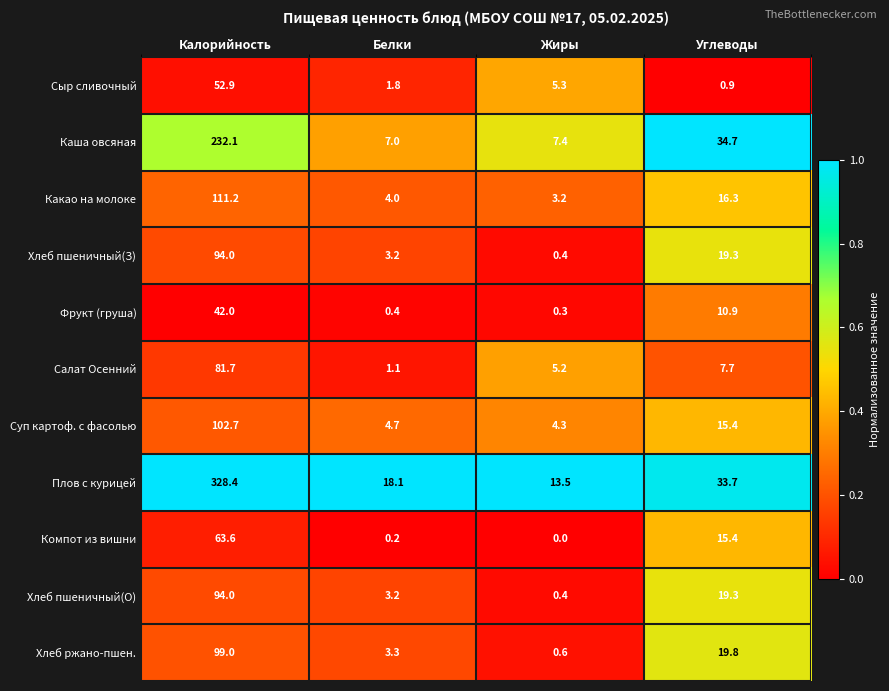

The Суп картоф. с фасолью series shows 4.3 at Жиры. True or false?

True